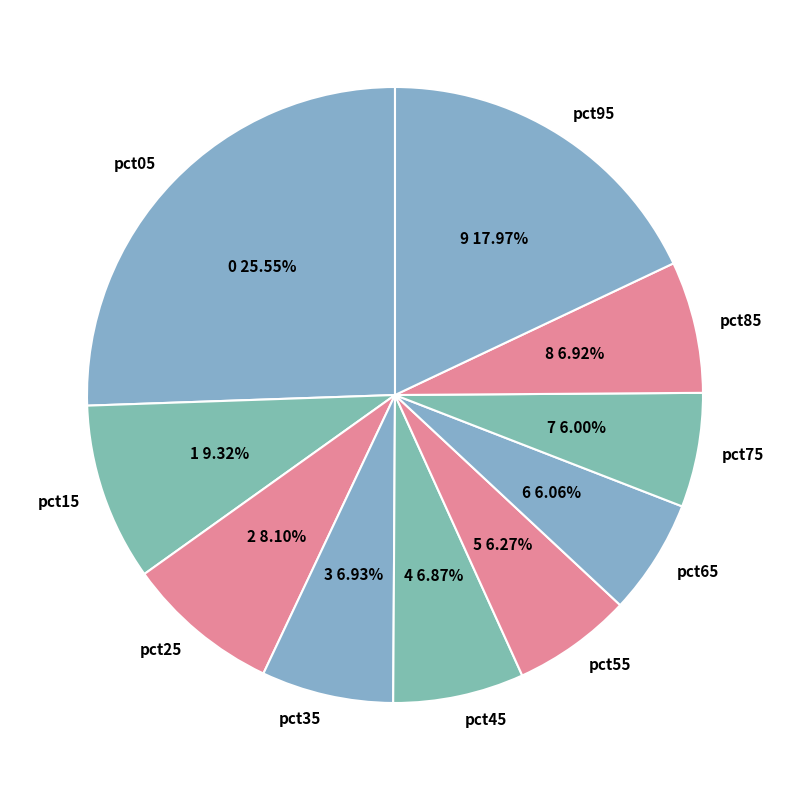

Which slice is the largest?

pct05